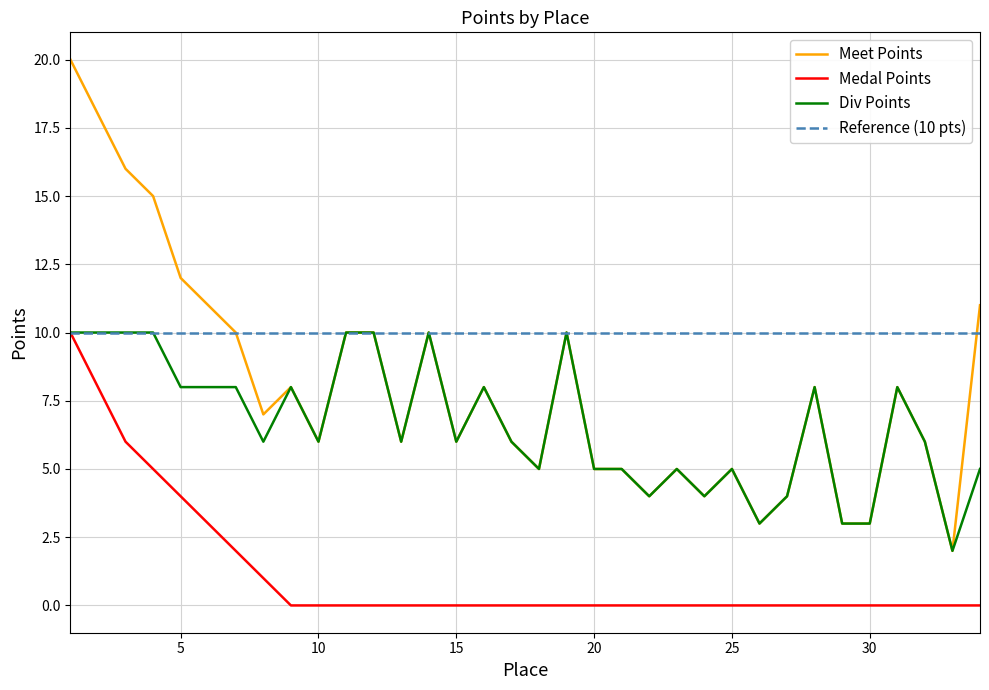

True or false: Meet Points and Medal Points intersect in this chart.

False